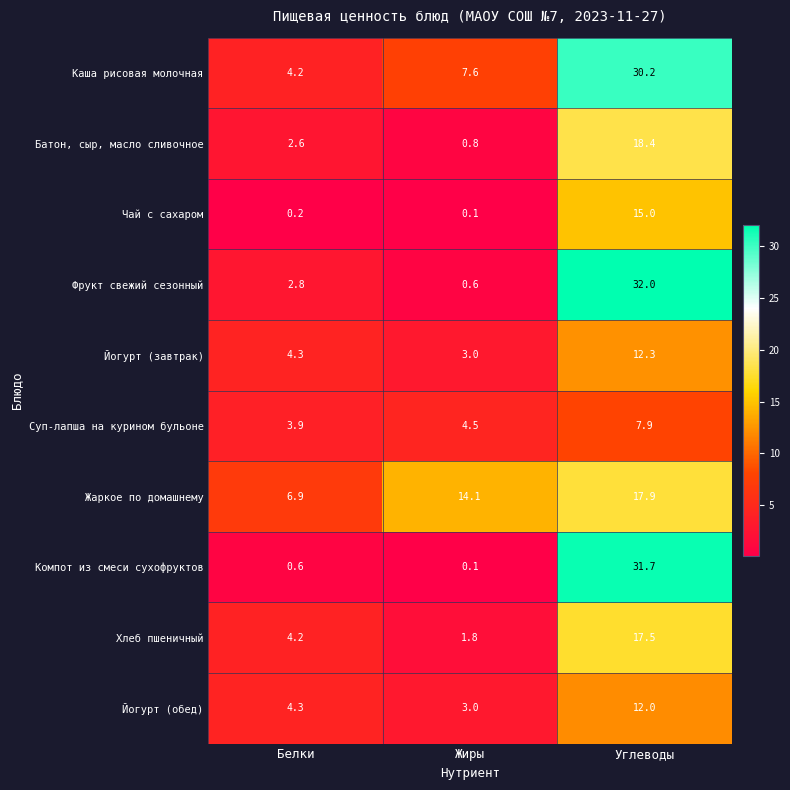

Is it true that Жаркое по домашнему equals 17.9 at Углеводы?

True